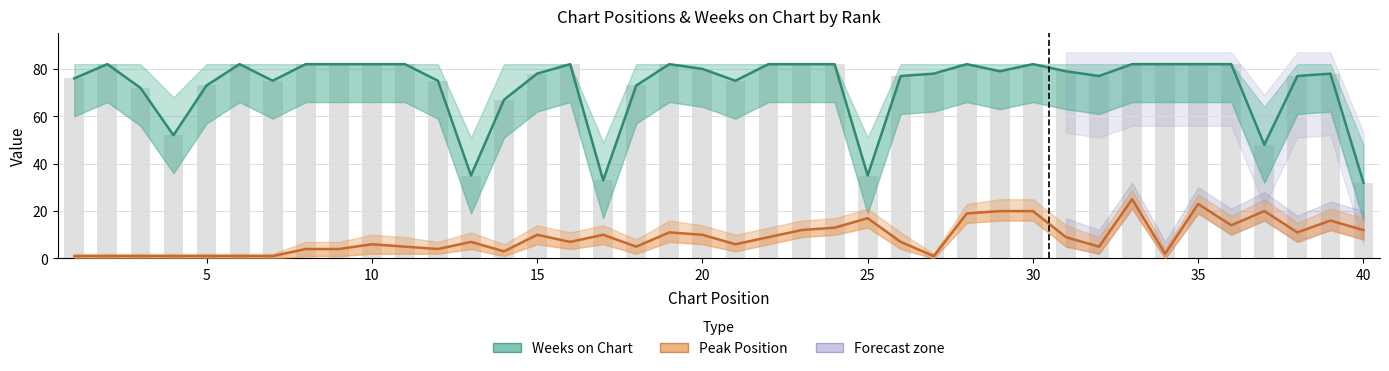

What is the smallest value displayed?

1